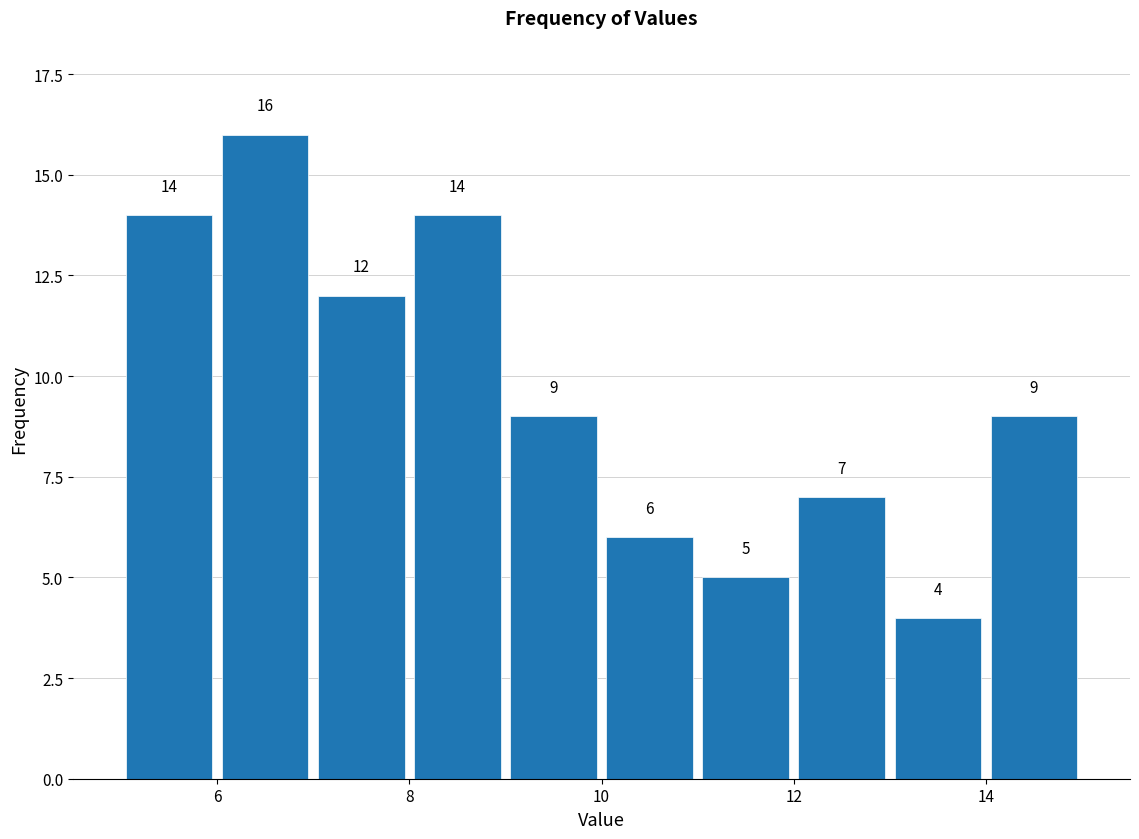

Reading left to right, list every bar in this chart as the range it spans on the x-axis followed by its height.

5 to 6: 14
6 to 7: 16
7 to 8: 12
8 to 9: 14
9 to 10: 9
10 to 11: 6
11 to 12: 5
12 to 13: 7
13 to 14: 4
14 to 15: 9